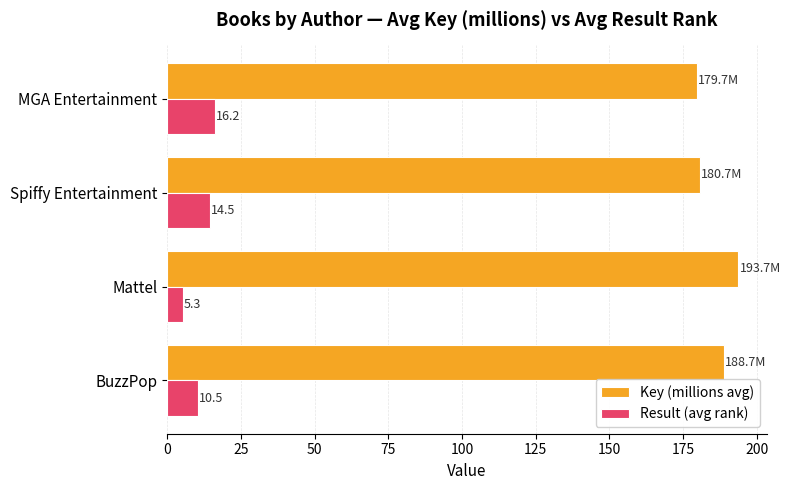

Which series has the largest total across all categories?

Key (millions avg)